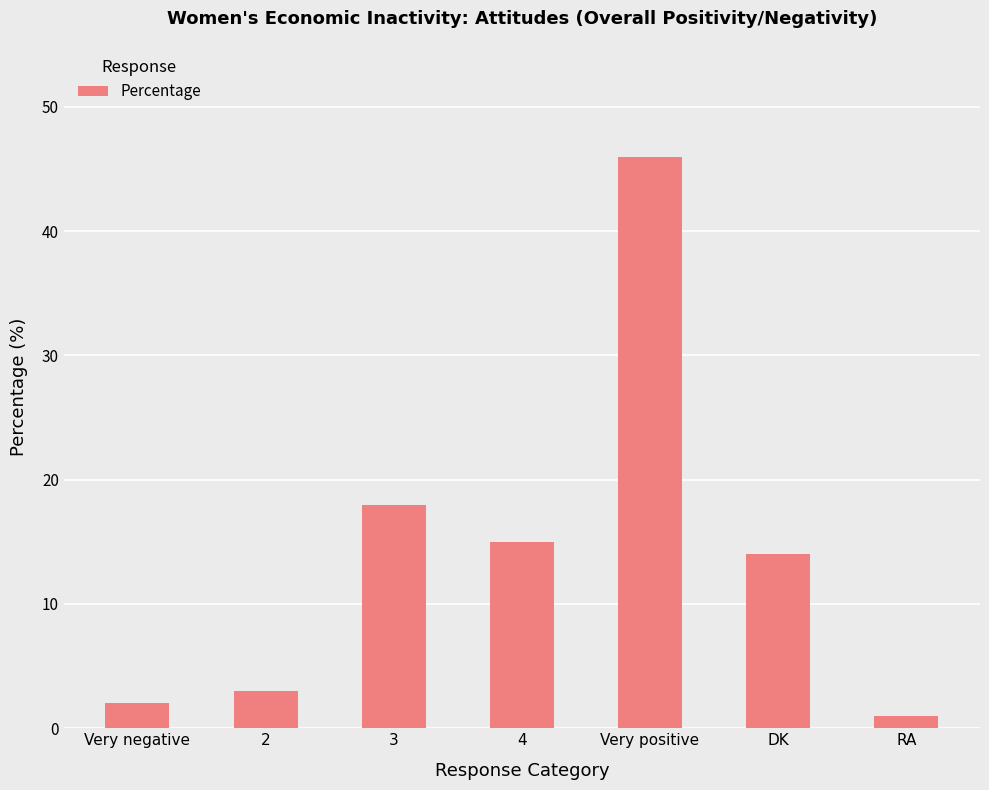

At which label does the data first exceed 14?

3